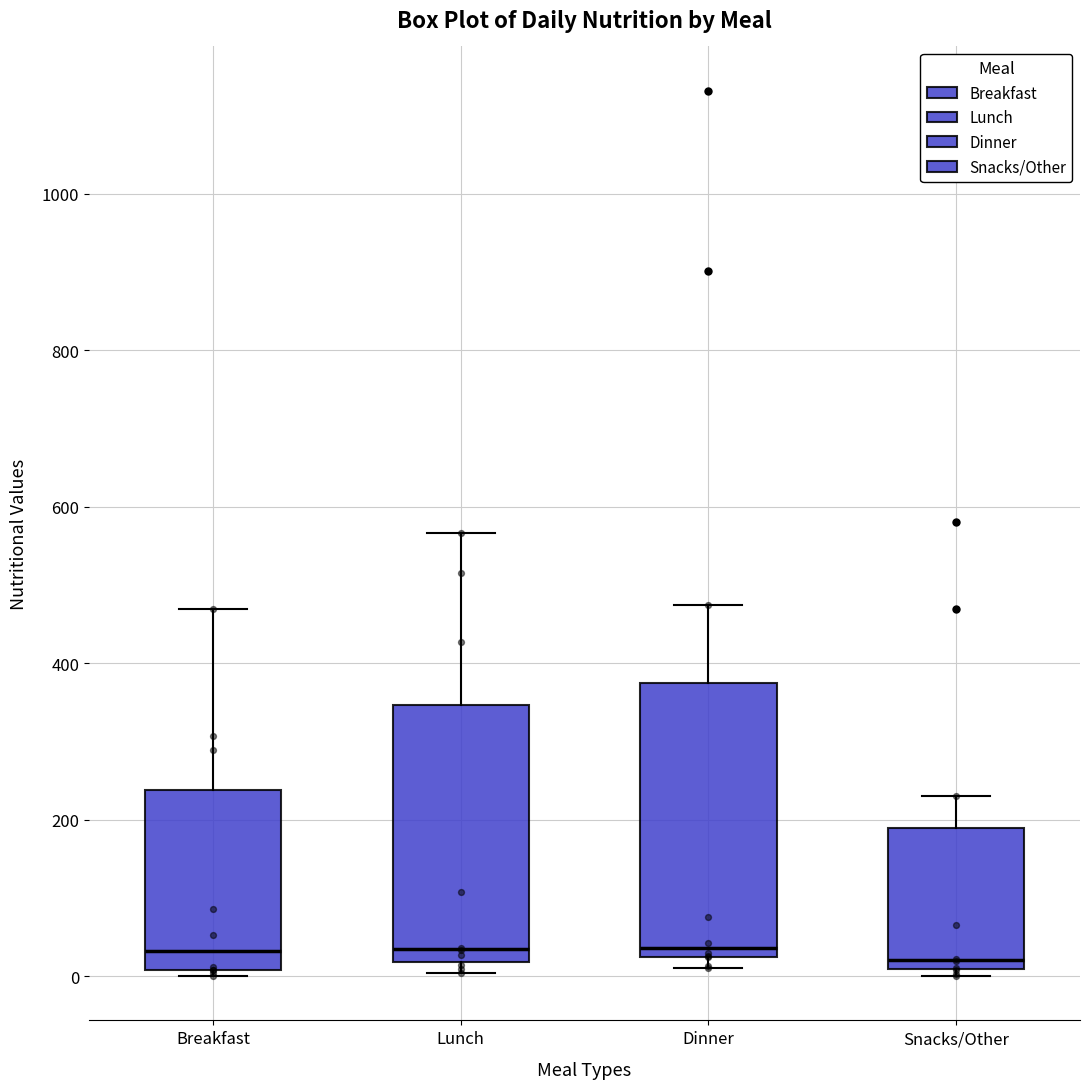

Which box is the tallest, from its lower edge to its upper edge?

Dinner